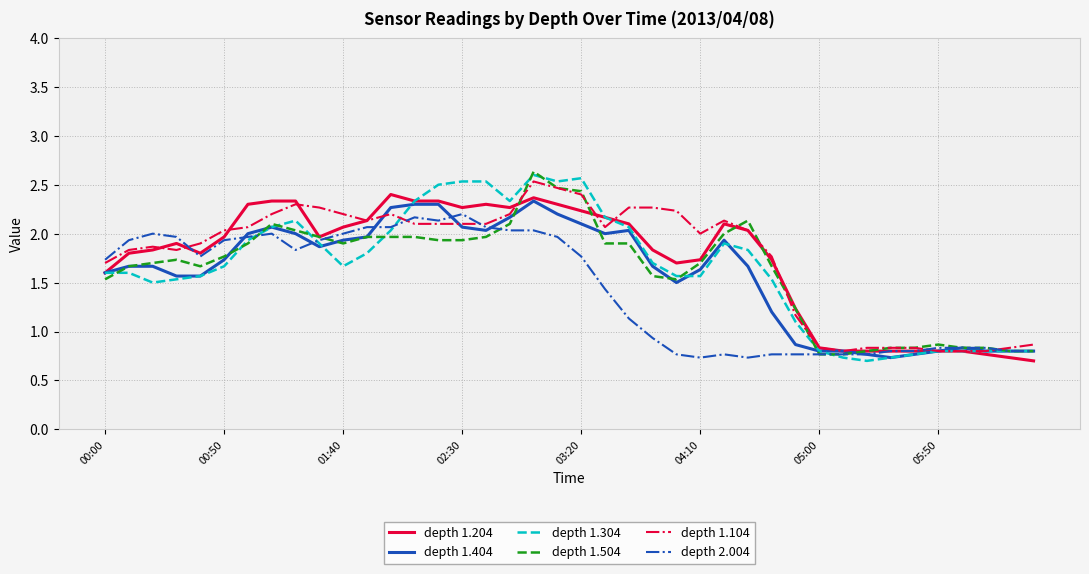

What is the lowest value of the depth 1.104 series?

0.8